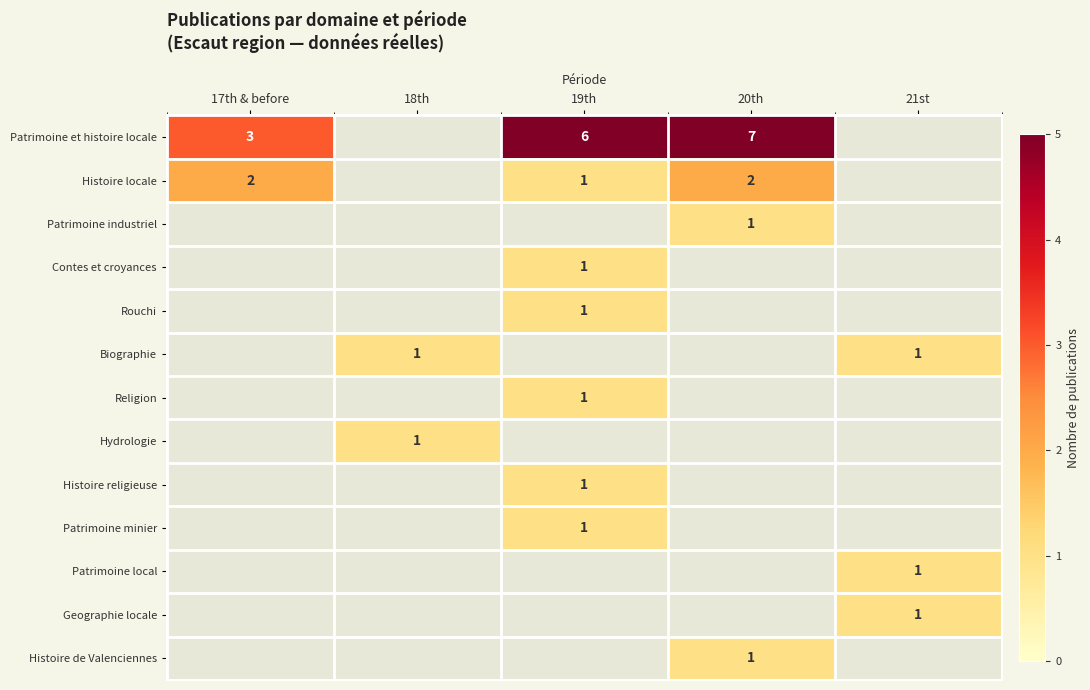

At how many categories does at least one series exceed 5?

2